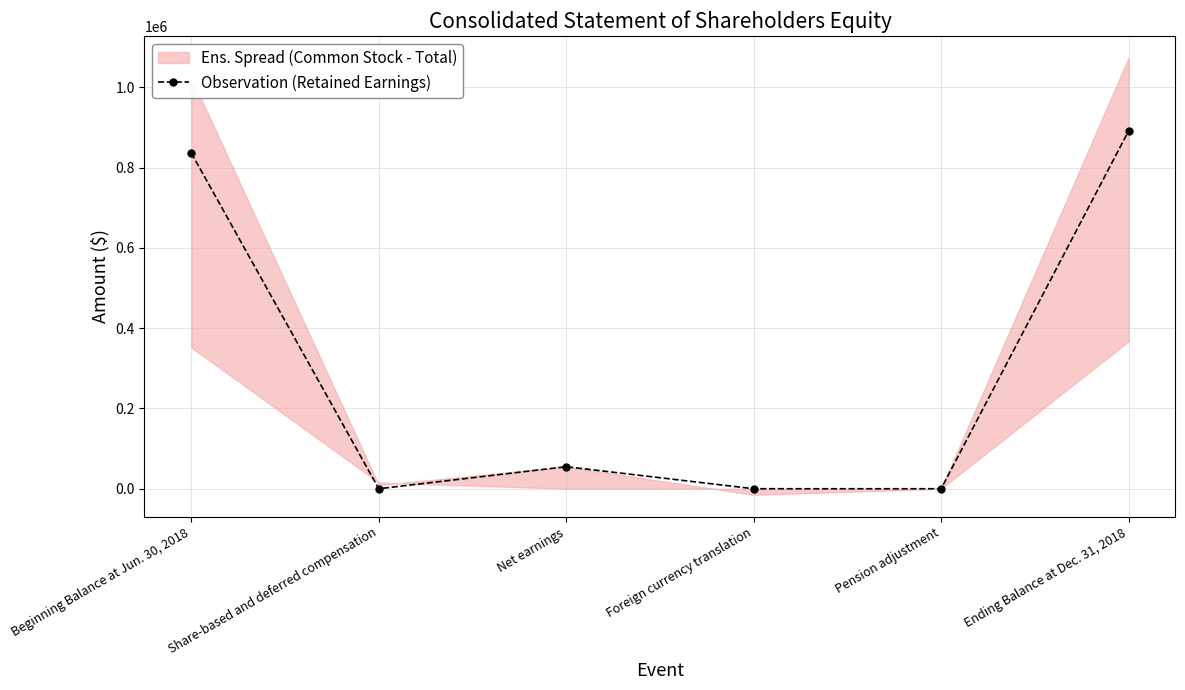

List the labels in order of value, largest first.

Ending Balance at Dec. 31, 2018, Beginning Balance at Jun. 30, 2018, Net earnings, Share-based and deferred compensation, Foreign currency translation, Pension adjustment